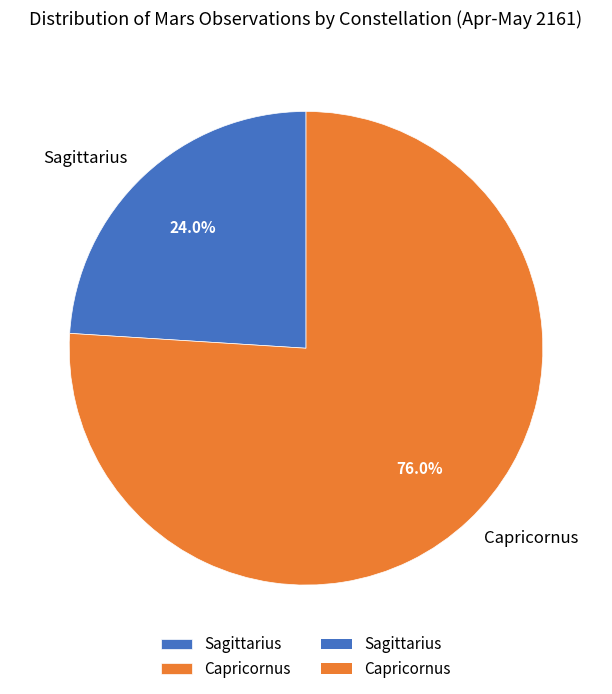

To the nearest percent, what is the difference between the Capricornus and Sagittarius slice percentages?

52%